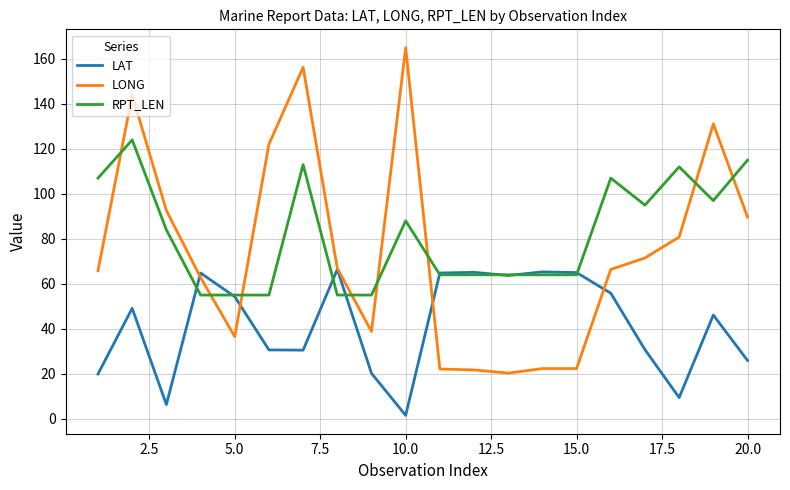

Which series has the largest range (max minus min)?

LONG